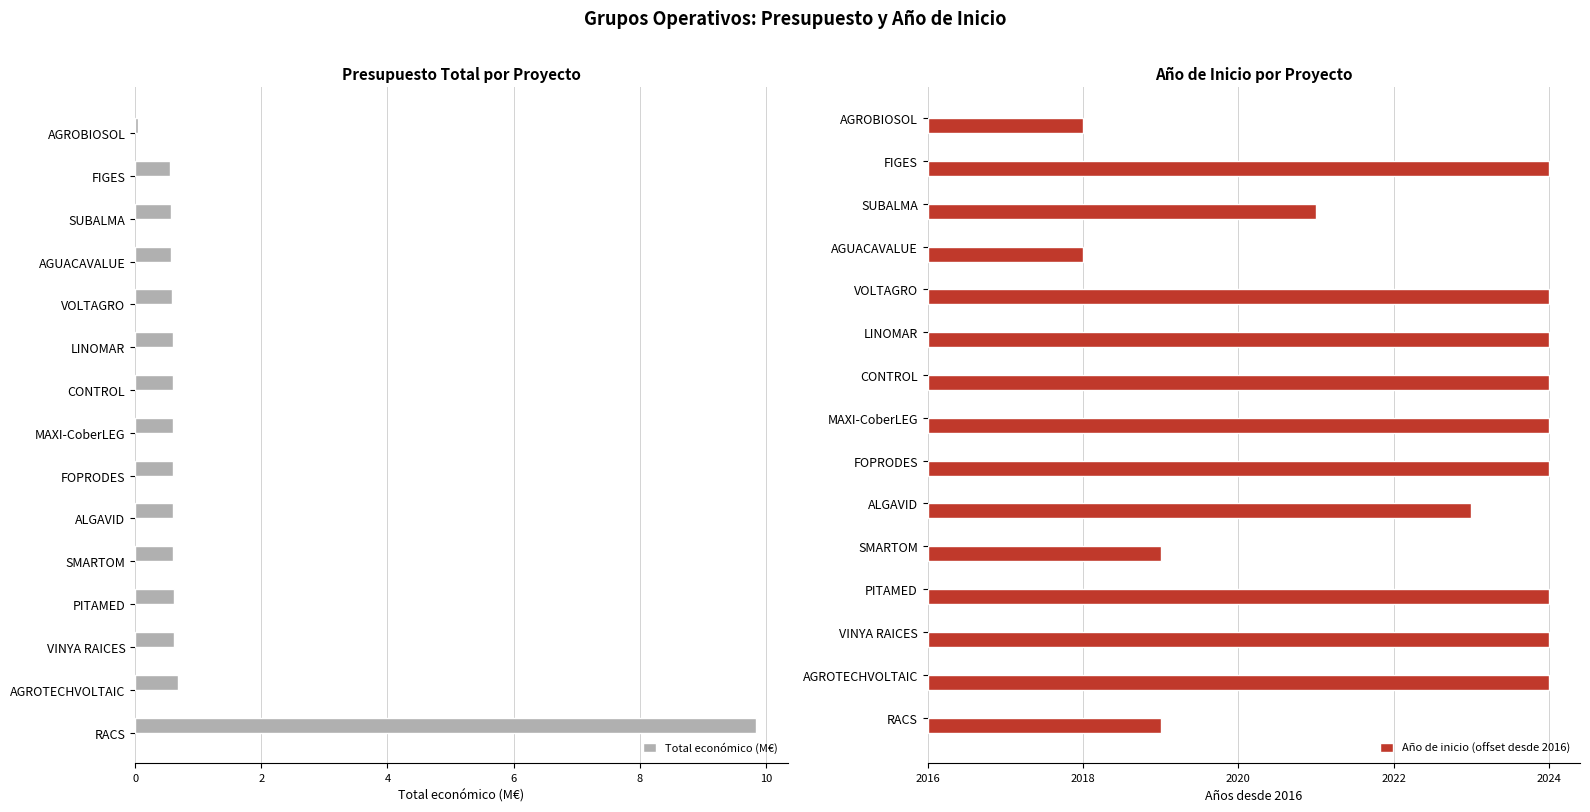

List the series in order of their overall mean, highest first.

Año de inicio (offset desde 2016), Total económico (M€)